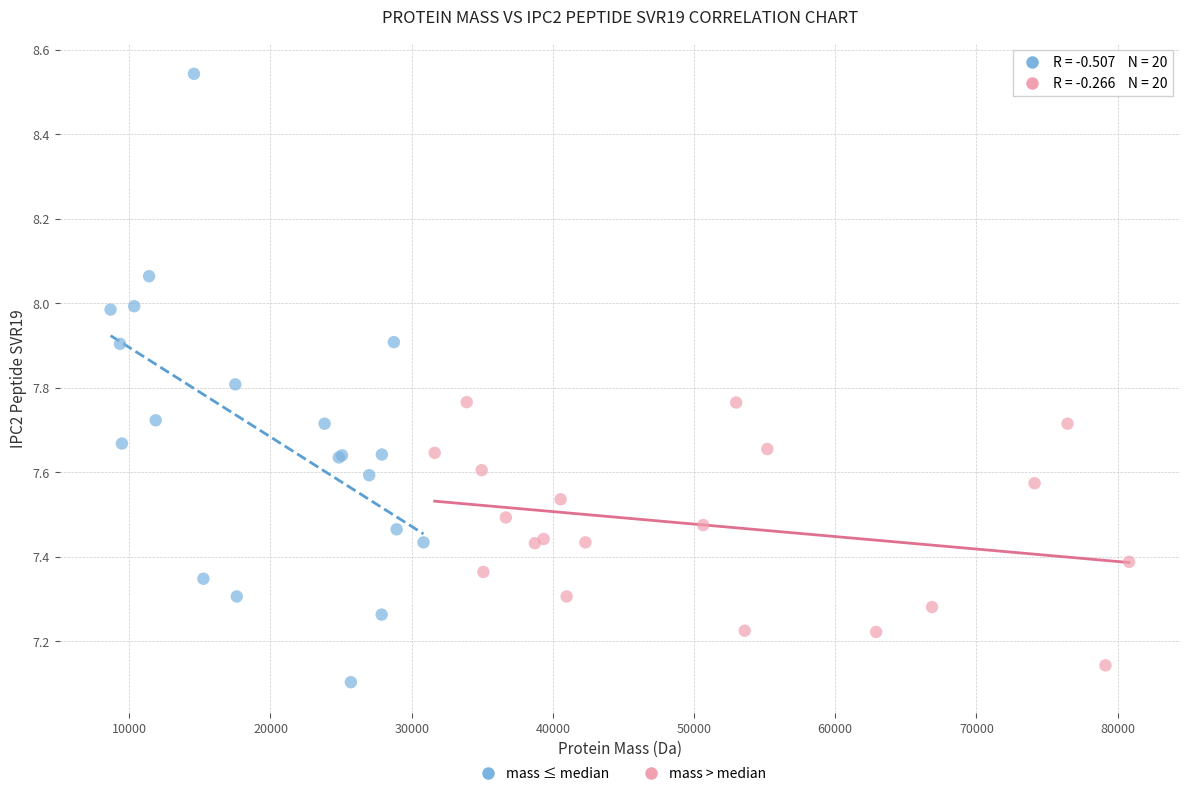

Which series contains the highest Y value?

mass ≤ median